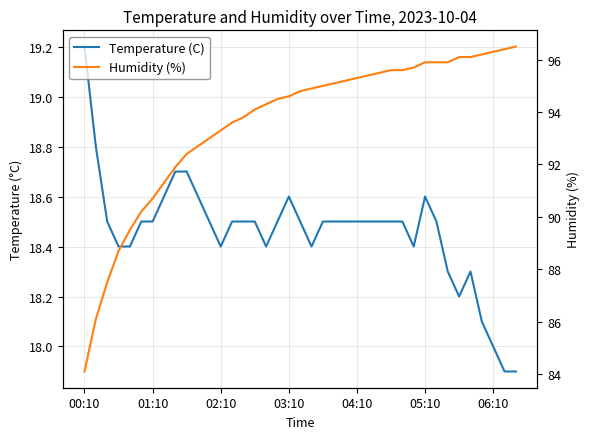

Where does the Humidity (%) series first go above 94?

15